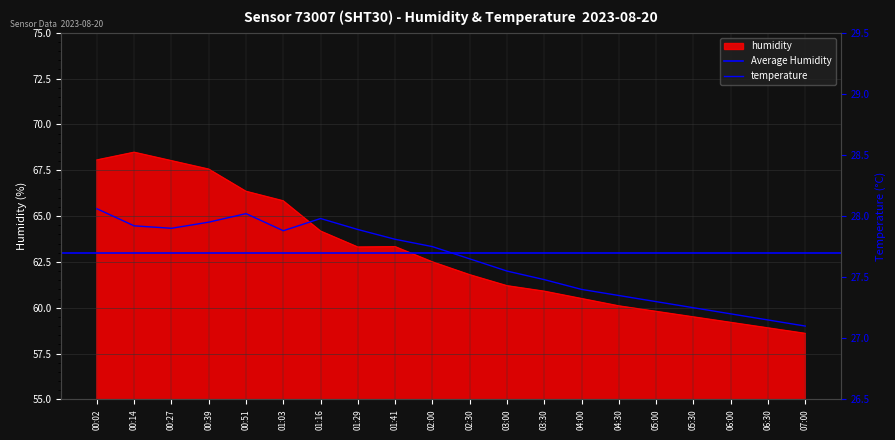

At how many categories does at least one series exceed 30?

20